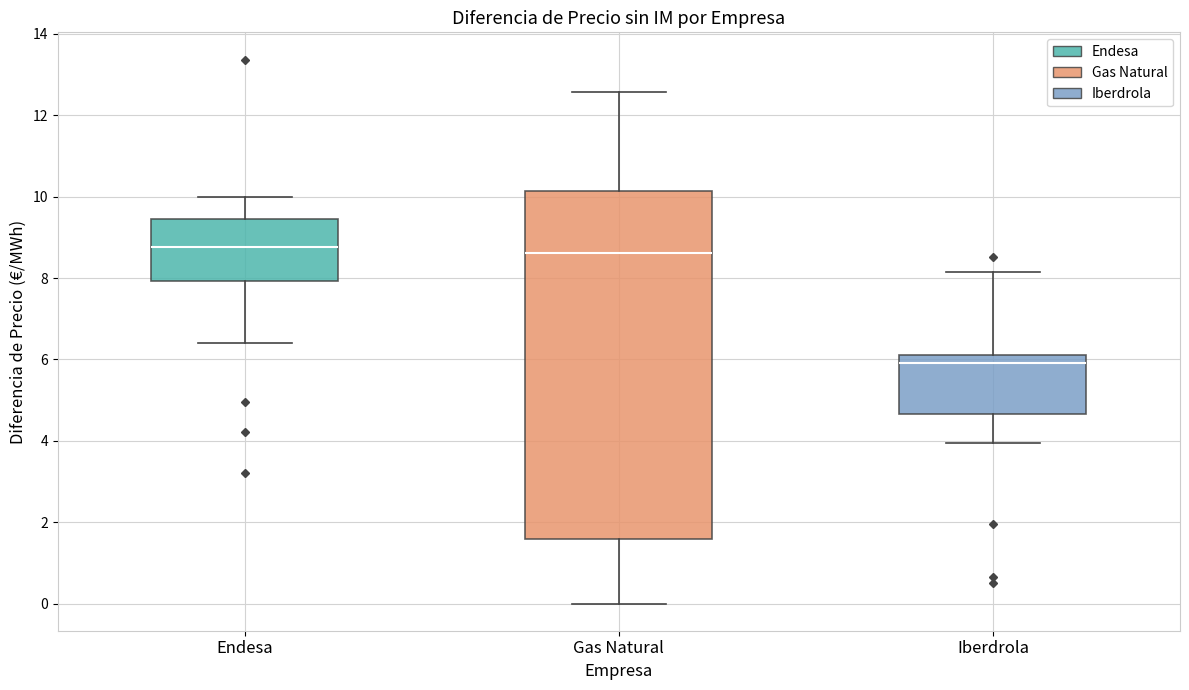

Where is the upper edge of the box for Iberdrola on the y-axis? The values are not printed on the chart, so give them approximately, as read against the axis.

6.2